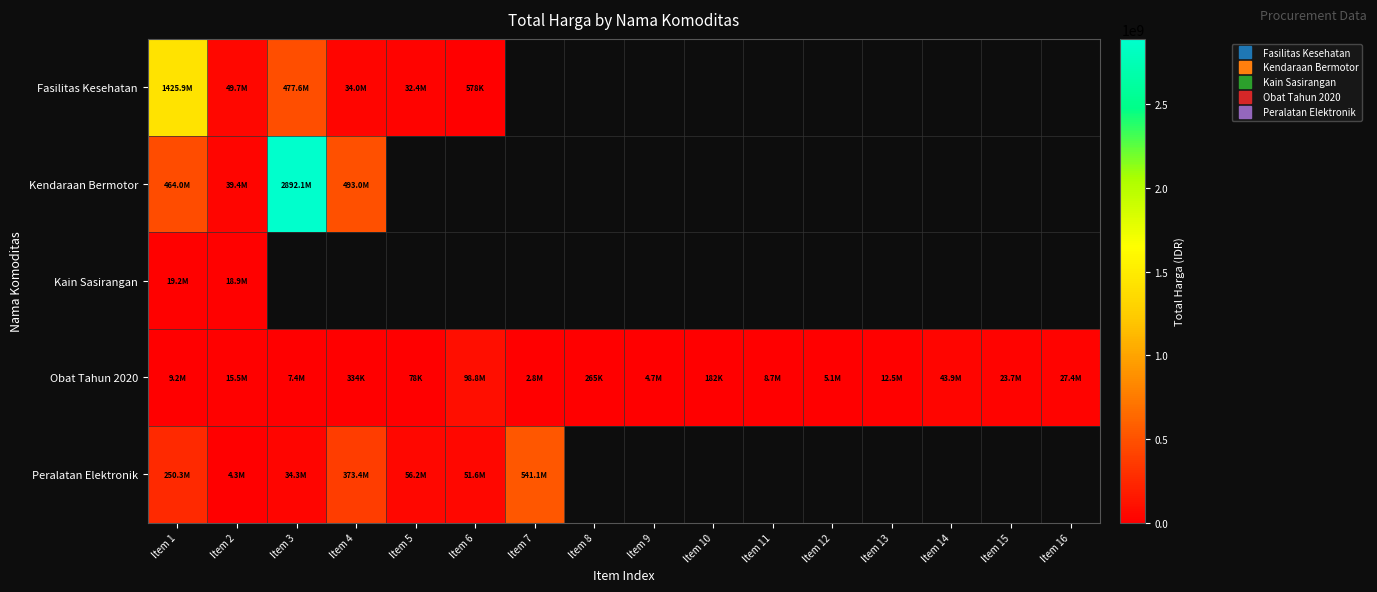

Is the value of Kendaraan Bermotor at Item 14 greater than the value of Obat Tahun 2020 at Item 4?

No